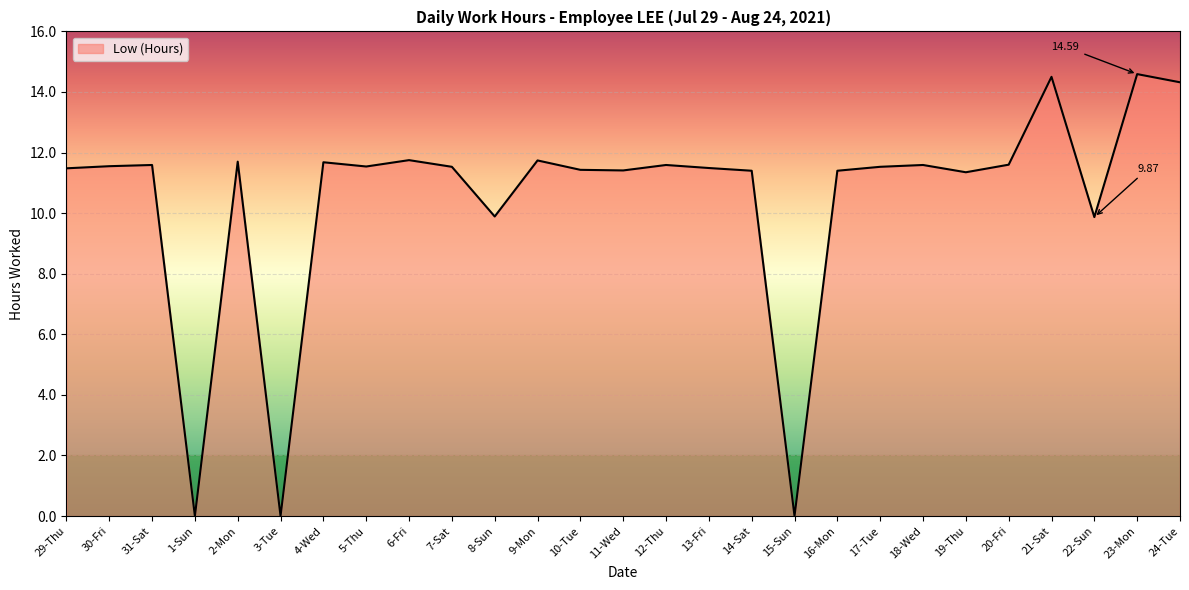

How many distinct data groups are displayed?

1